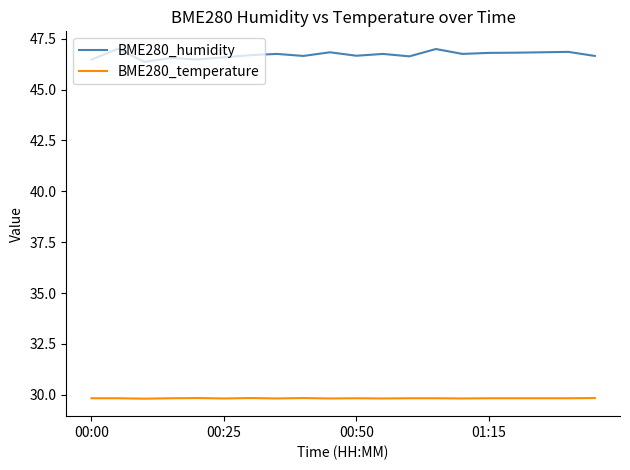

Which series has the widest spread of values?

BME280_humidity